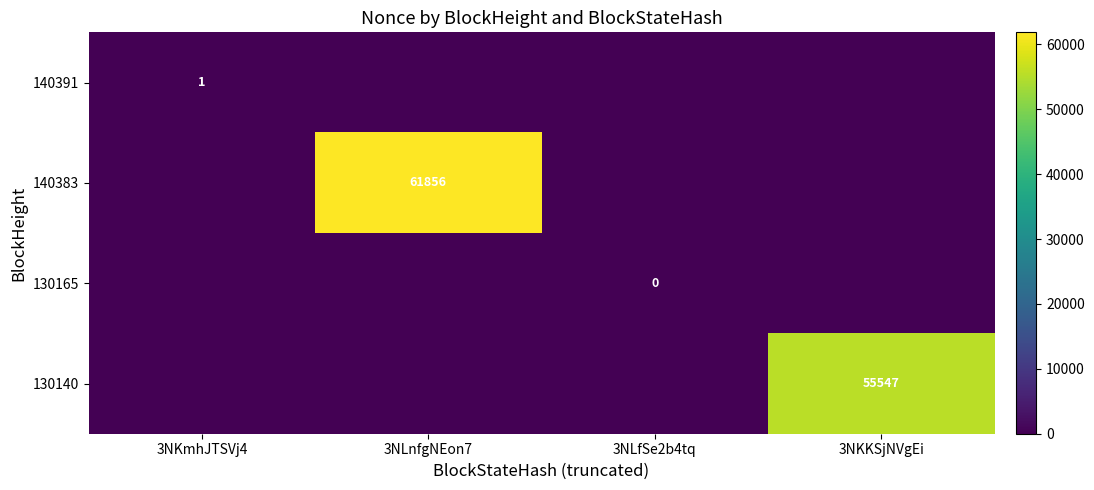

Rank the series at 3NKKSjNVgEi from highest to lowest value.

130140, 140391, 140383, 130165